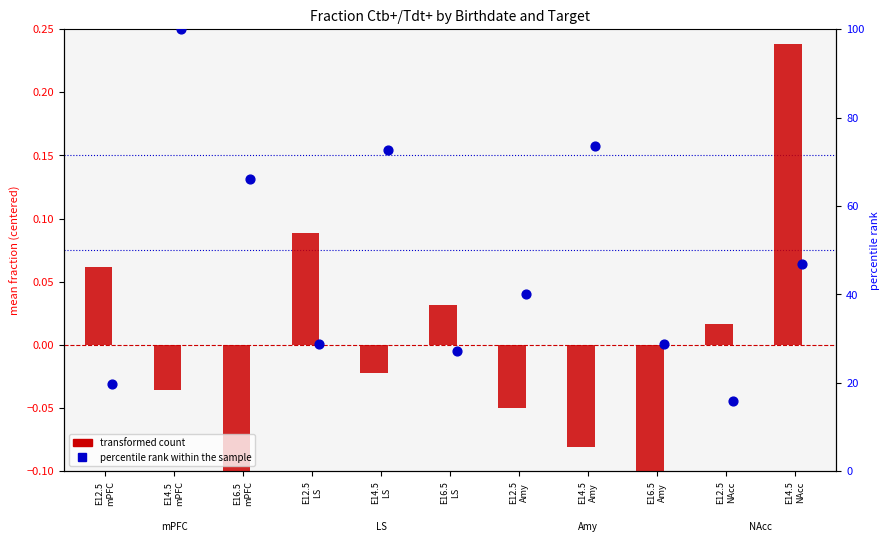

What are all the series names shown in the legend?

transformed count, percentile rank within the sample